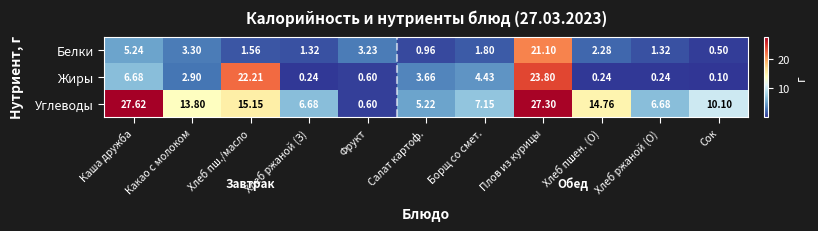

Which category has the highest value across all series?

Каша дружба